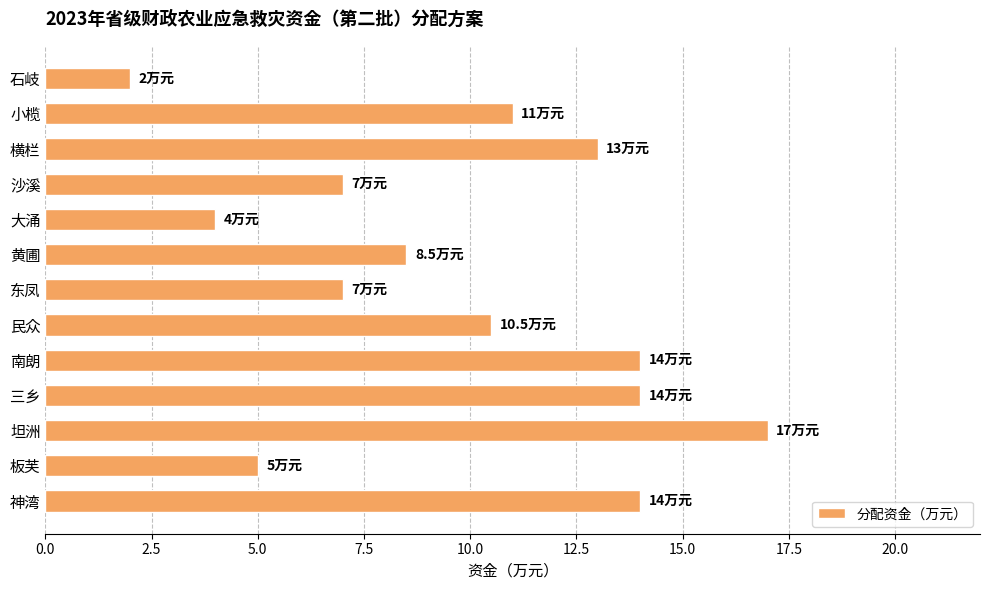

Reading top to bottom, extract all data points from this chart.

2.0	11.0	13.0	7.0	4.0	8.5	7.0	10.5	14.0	14.0	17.0	5.0	14.0